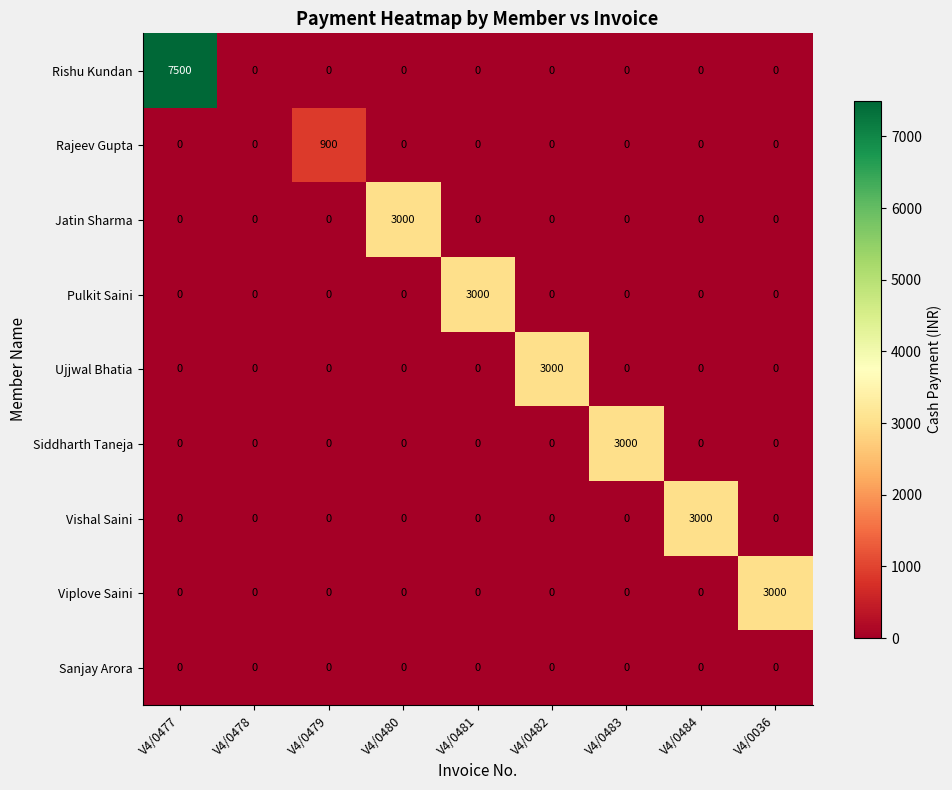

What is the greatest value displayed?

7500